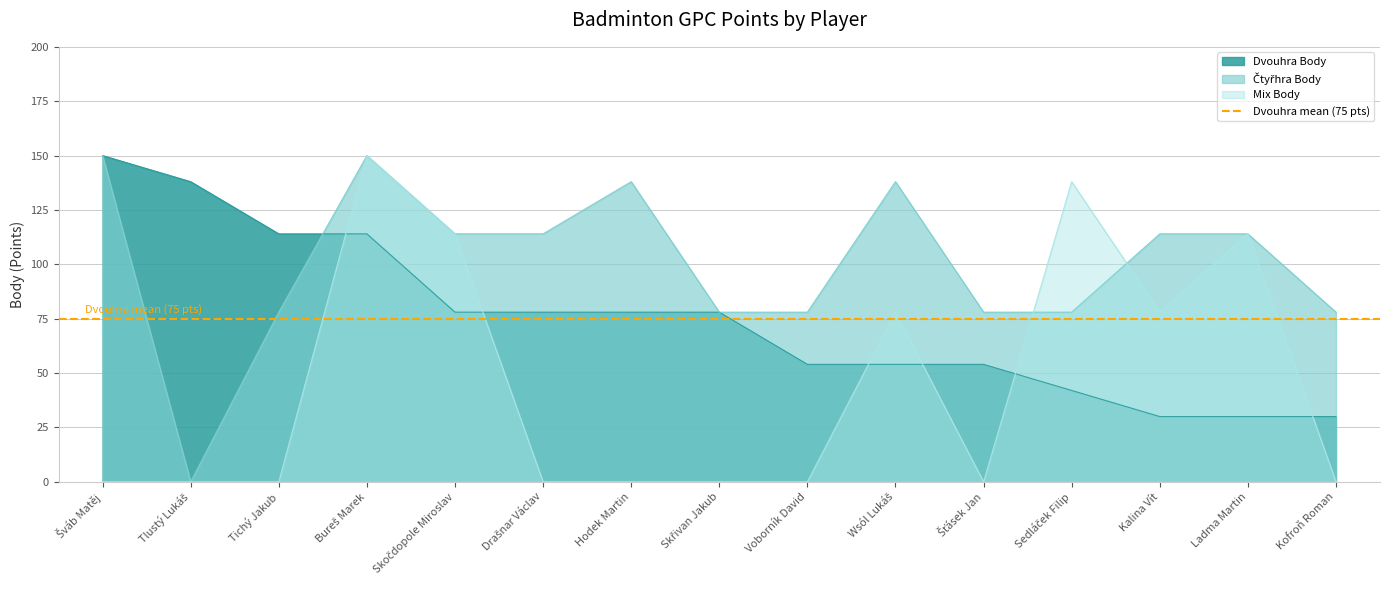

How many interior local valleys does the Mix Body series have?

2